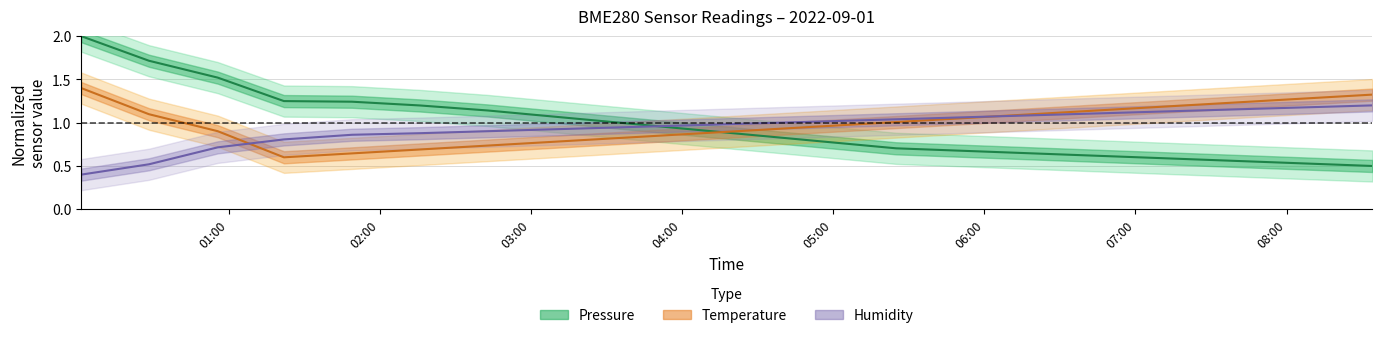

Does the chart have visible grid lines?

Yes